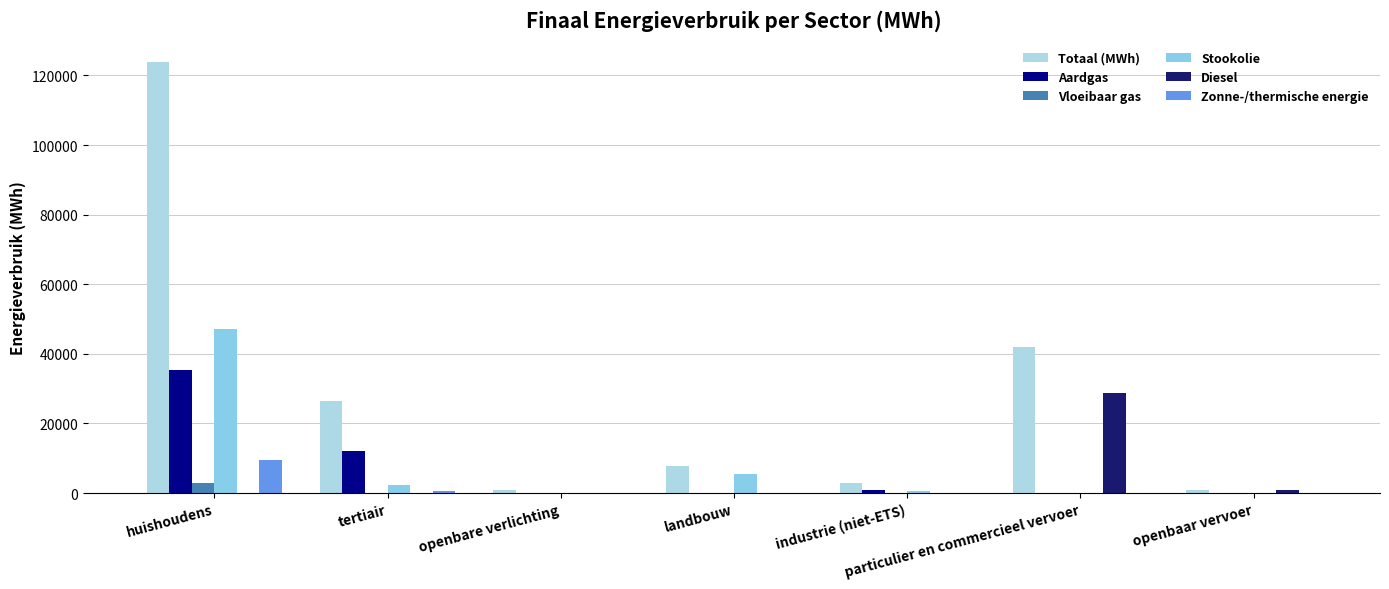

At how many categories does at least one series exceed 113583?

1